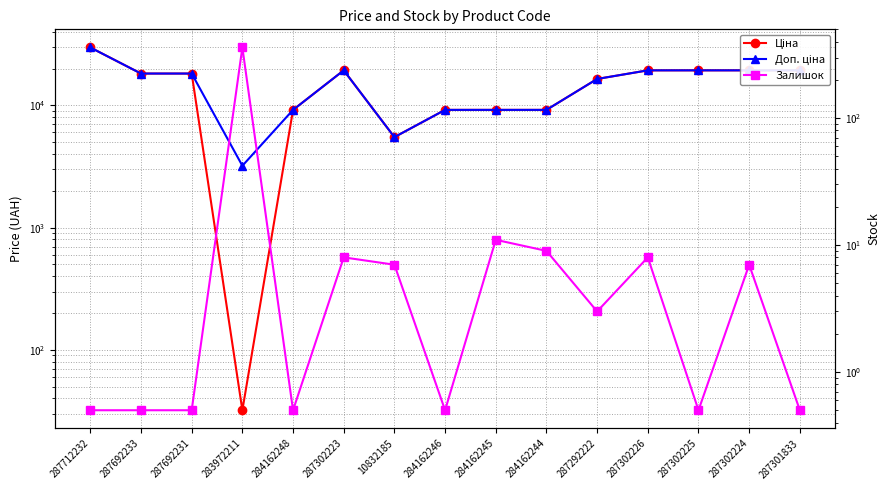

How many series are shown in this chart?

3